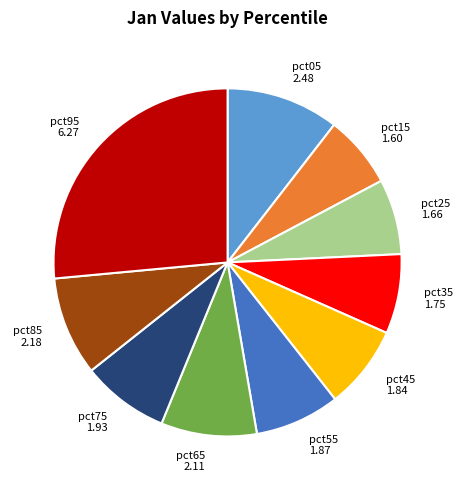

Is it true that pct55 is 1% of the pie?

False